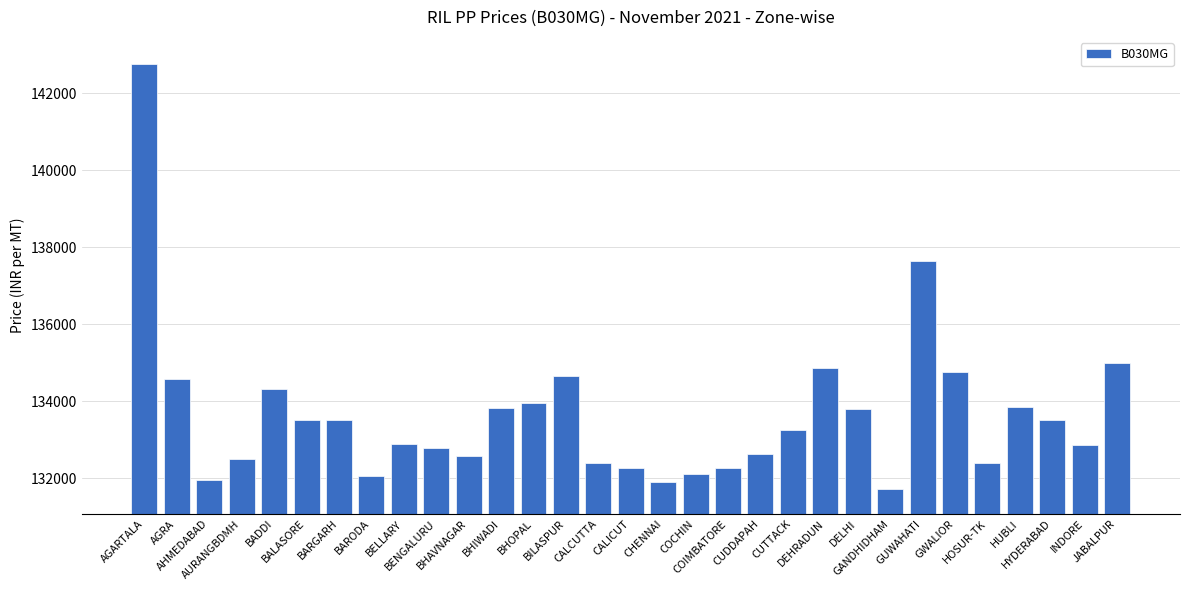

What is the change in value from AGRA to BHOPAL?

-624